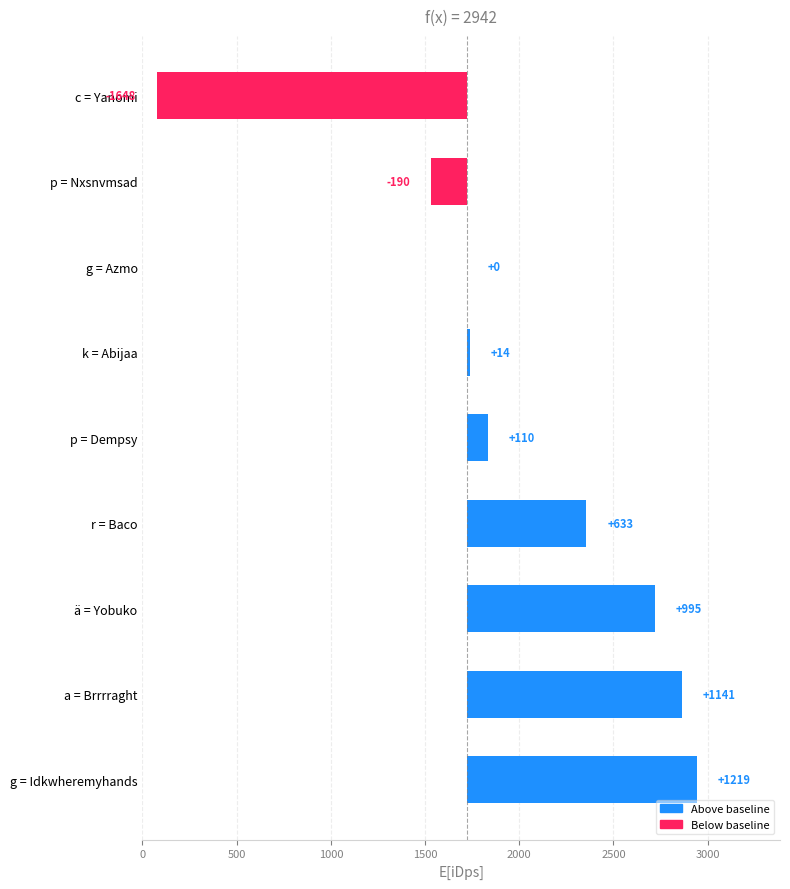

Reading left to right, what are all the values shown in this chart?

1219.4	1140.9	995.1	632.8	110.0	14.3	0.0	-190.4	-1648.3